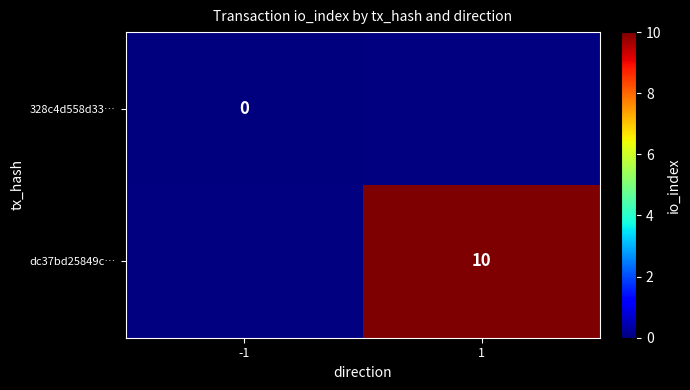

Is the value of dc37bd25849c… at 1 greater than the value of 328c4d558d33… at -1?

Yes